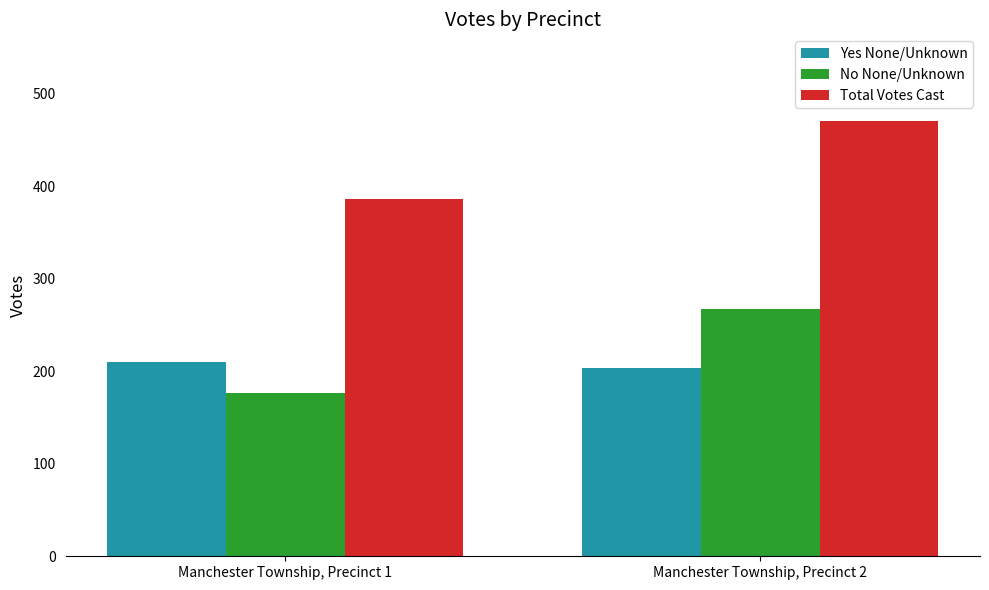

Is it true that No None/Unknown equals 267 at Manchester Township, Precinct 2?

True